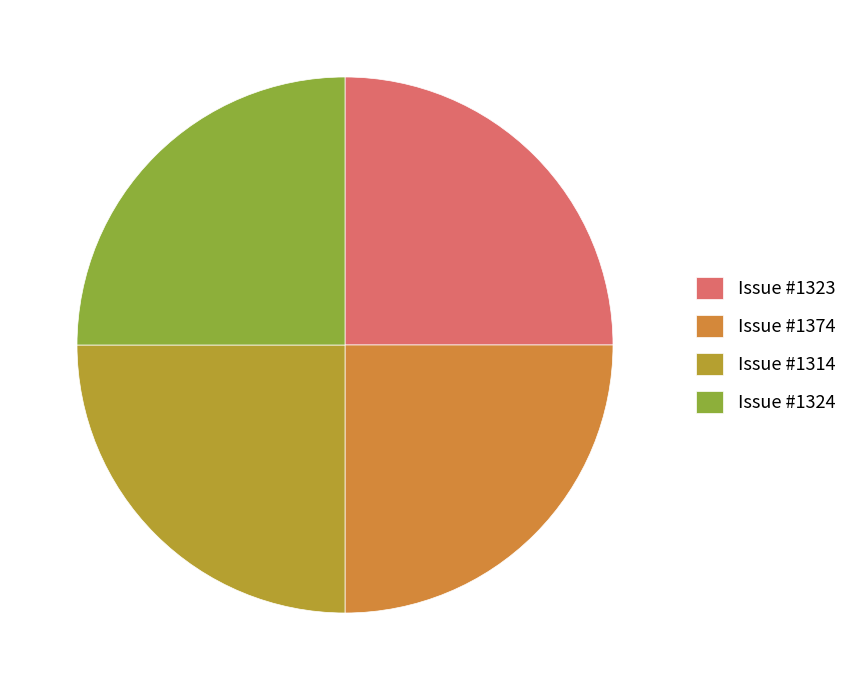

Approximately how many times larger is the value at Issue #1323 compared to Issue #1374?

1.0